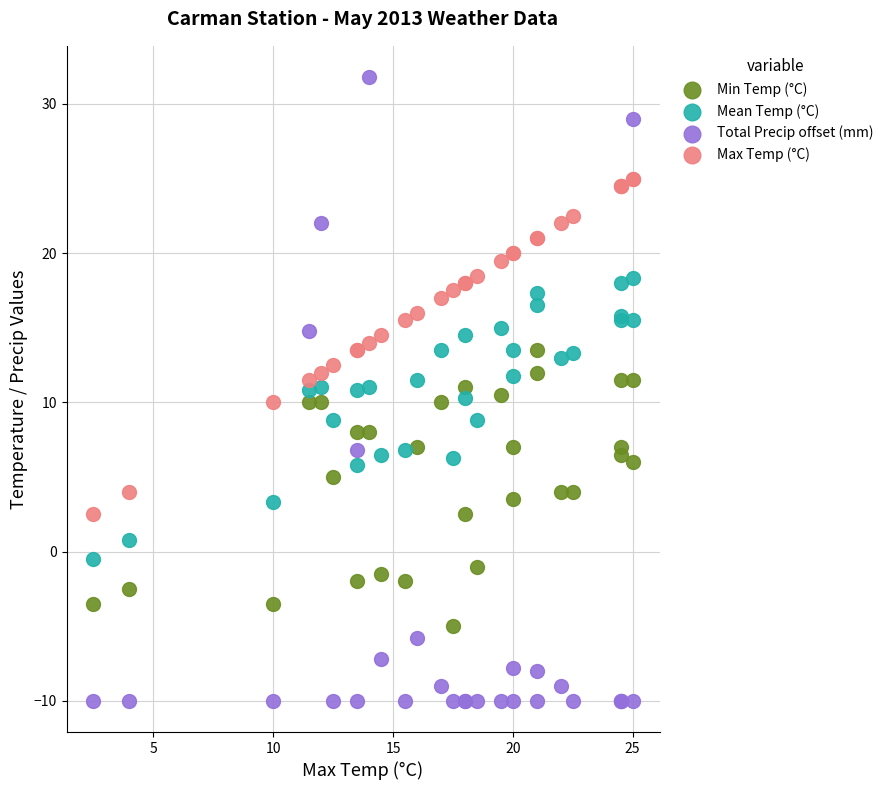

Which series reaches the maximum Y coordinate?

Total Precip offset (mm)